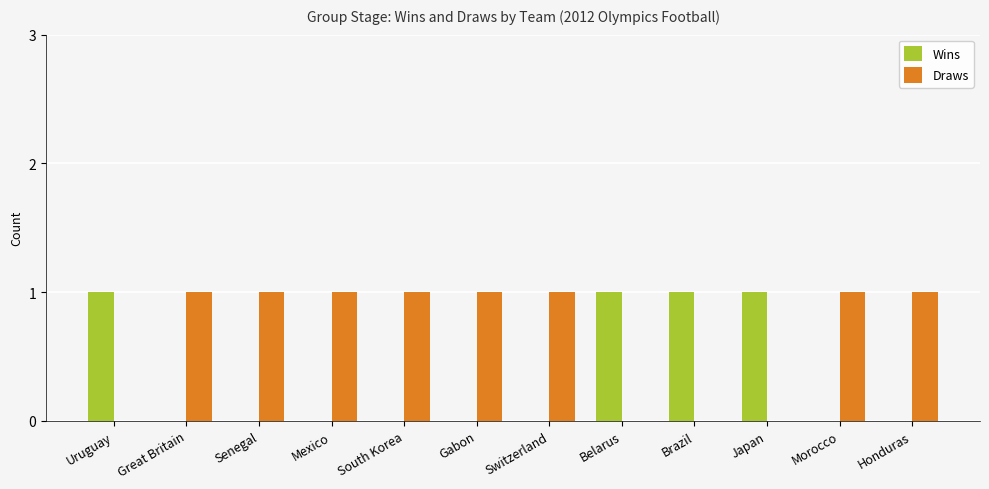

How many series are shown in this chart?

2